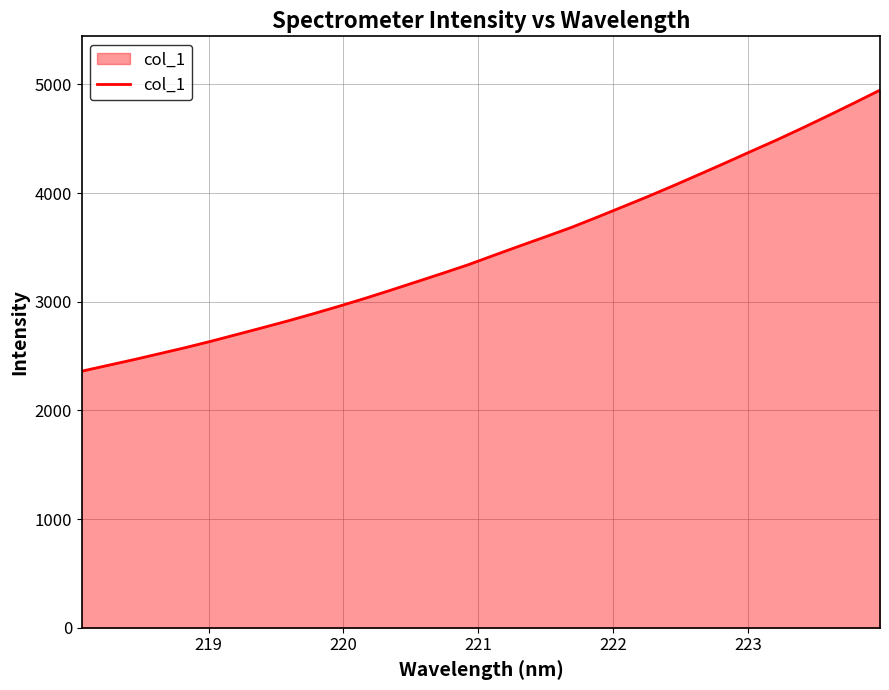

What is the difference between the maximum and minimum values?

2586.3